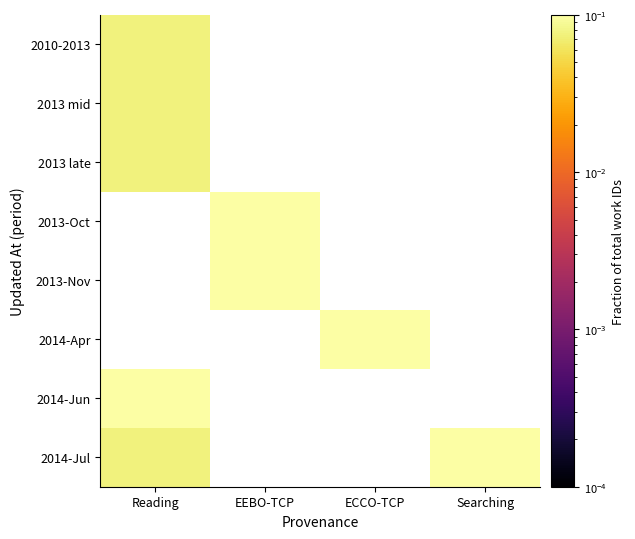

Count the number of data series in this chart.

8